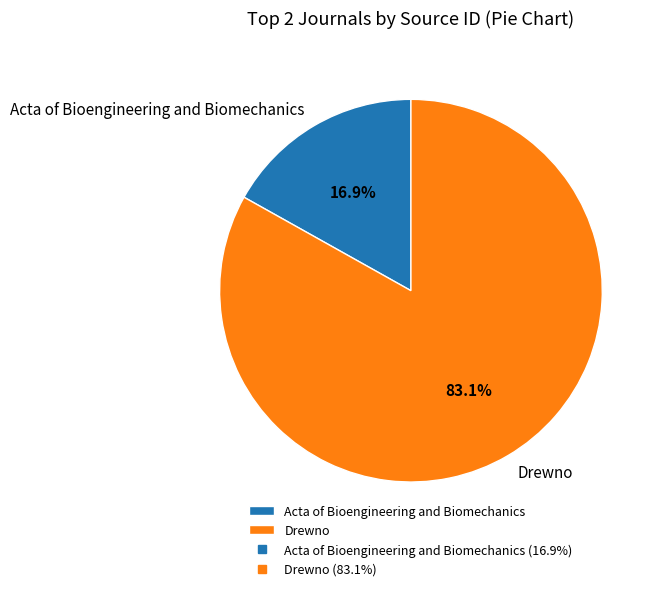

Approximately how many times larger is the value at Drewno compared to Acta of Bioengineering and Biomechanics?

4.9